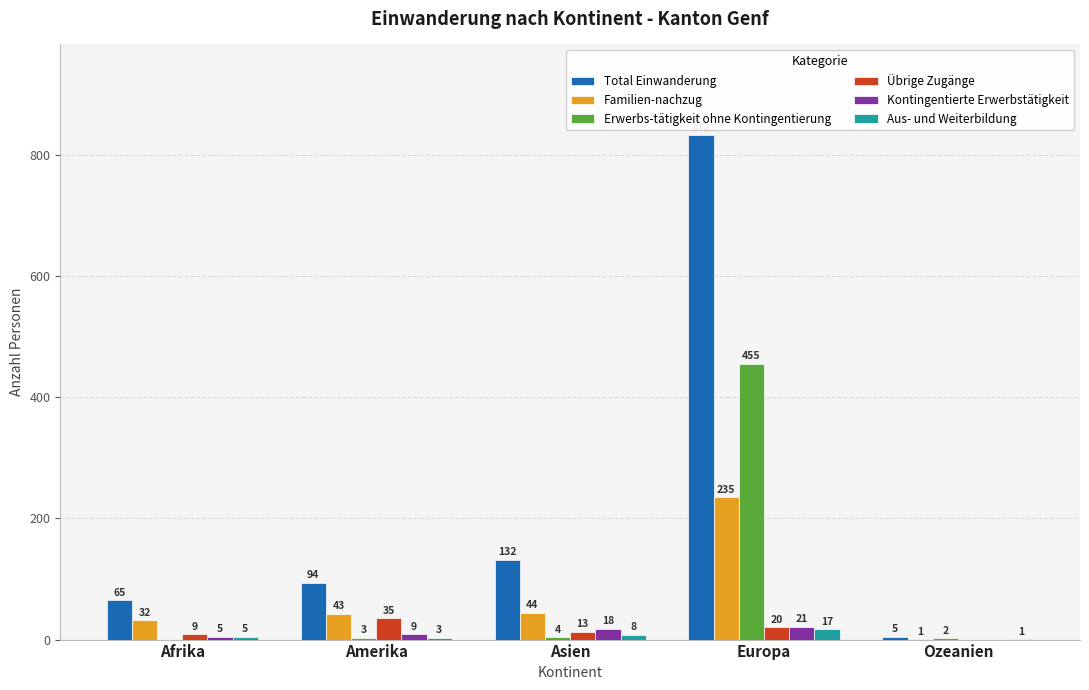

How many Aus- und Weiterbildung values are between 3 and 8?

3